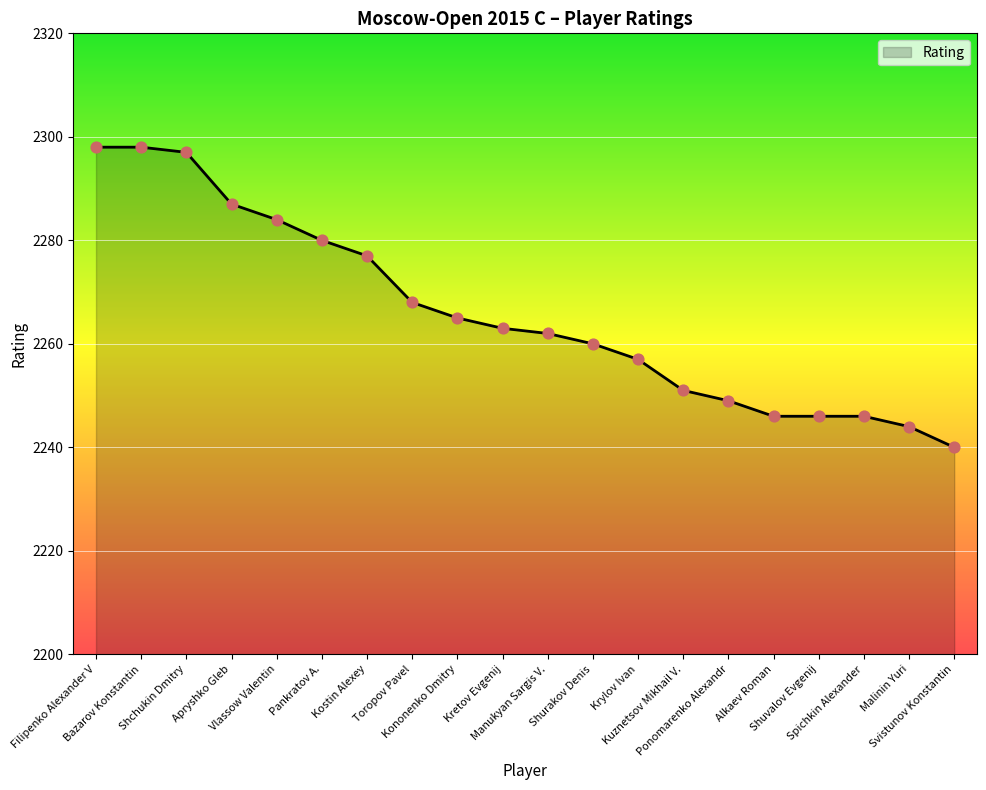

What is the change in value from Bazarov Konstantin to Apryshko Gleb?

-11